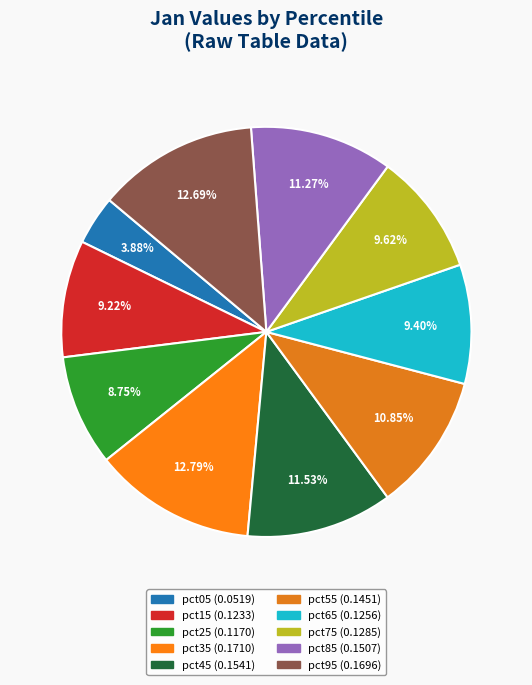

Is it true that pct65 is 22% of the pie?

False